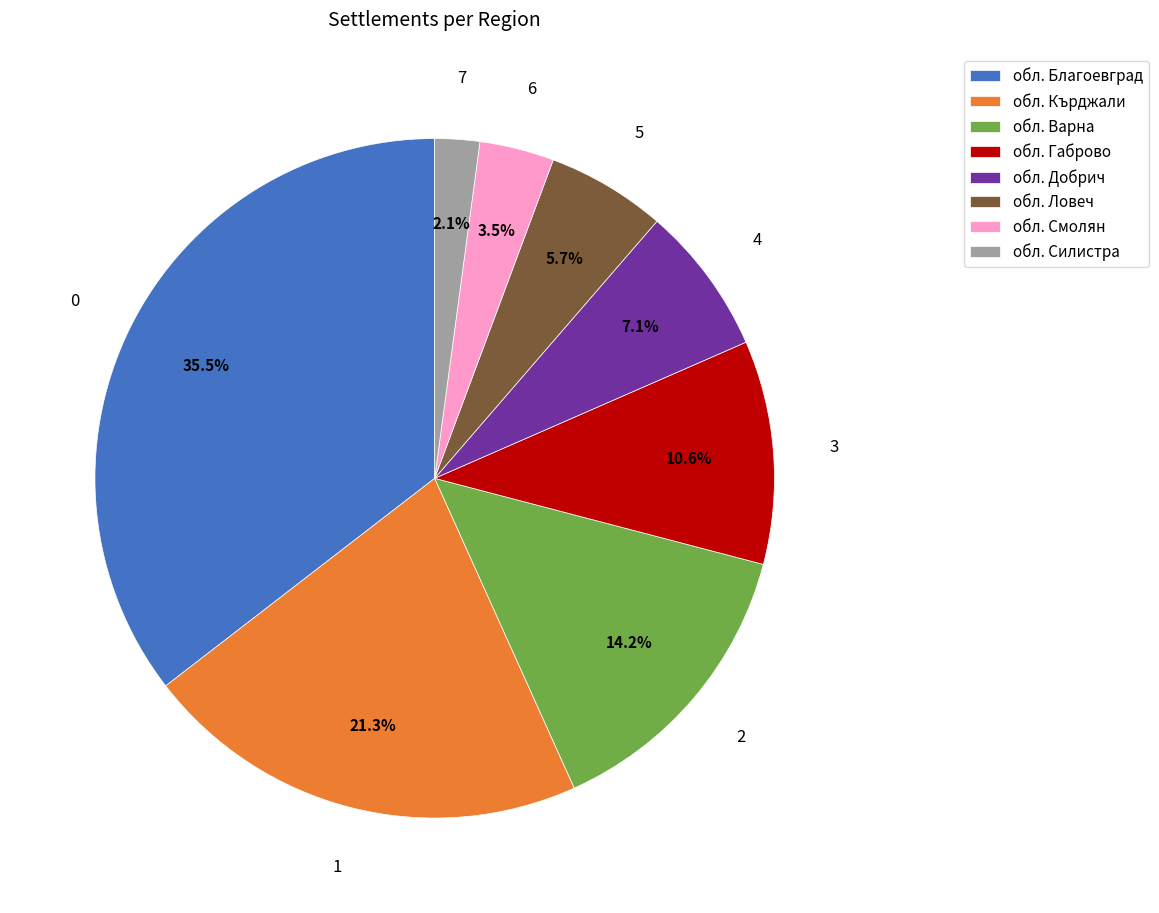

What is the smallest slice in the pie chart?

обл. Силистра